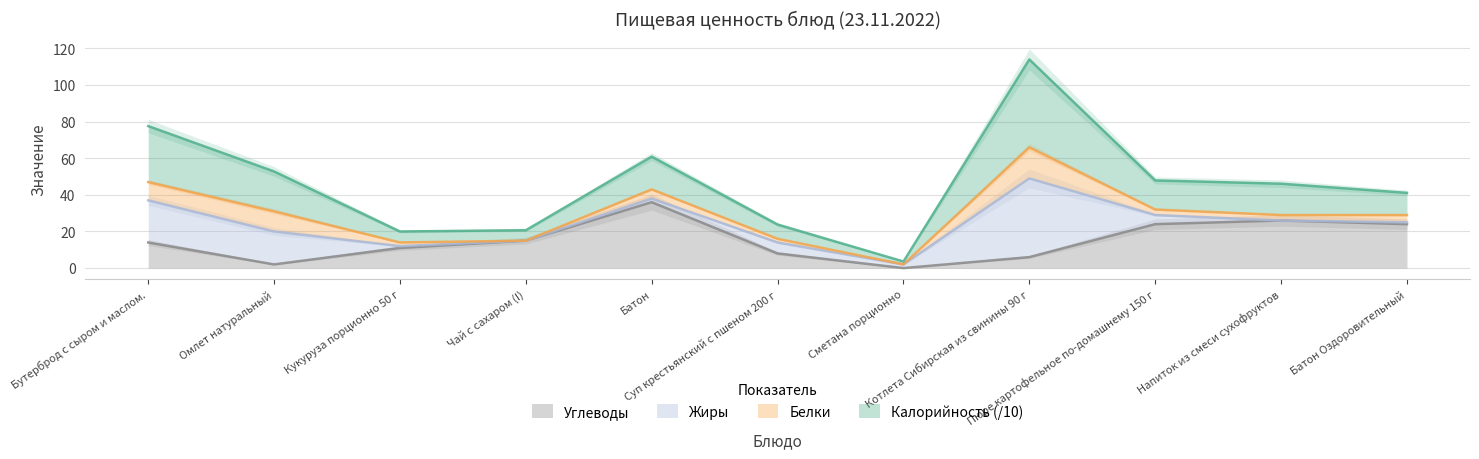

True or false: Калорийность has more than 1 points higher than both neighbors.

True